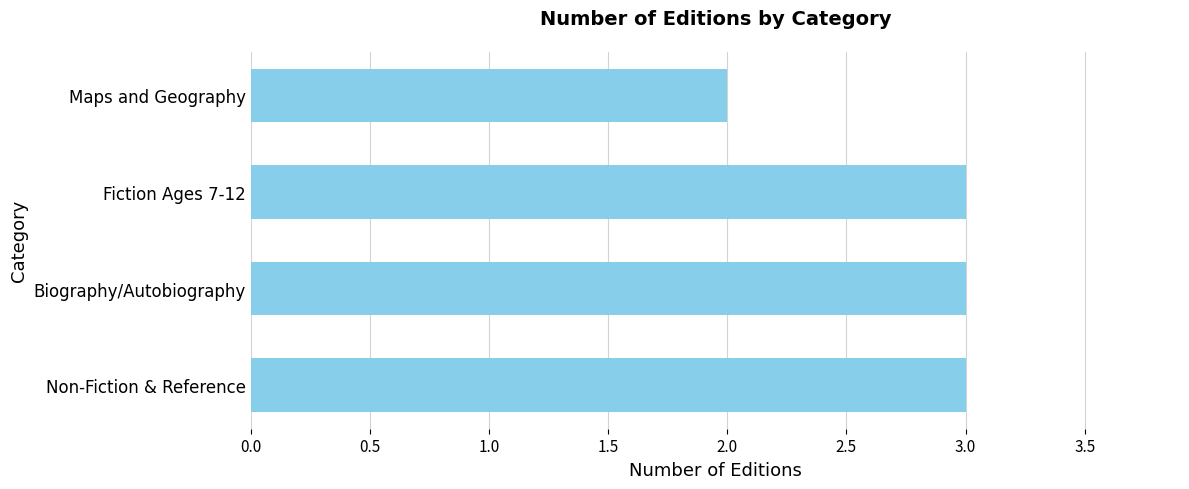

What is the ratio of the value at Fiction Ages 7-12 to the value at Maps and Geography?

1.5